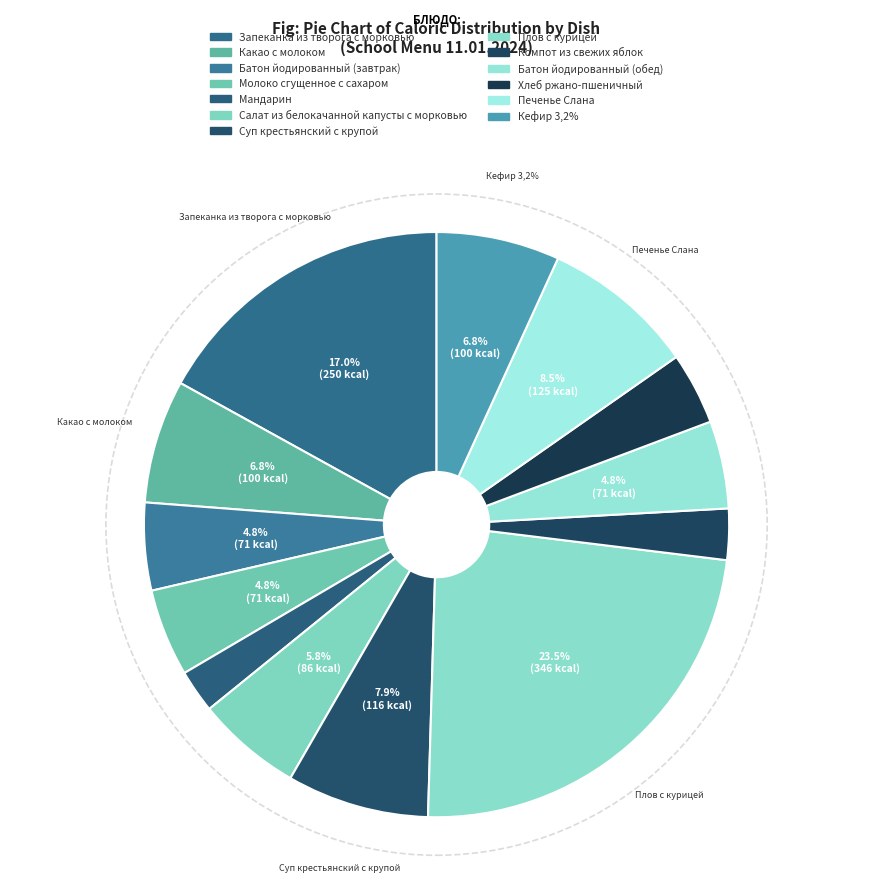

What is the change in value from Какао с молоком to Батон йодированный (обед)?

-29.2